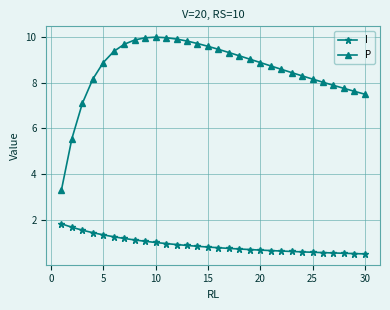

Which series has the largest total across all categories?

P